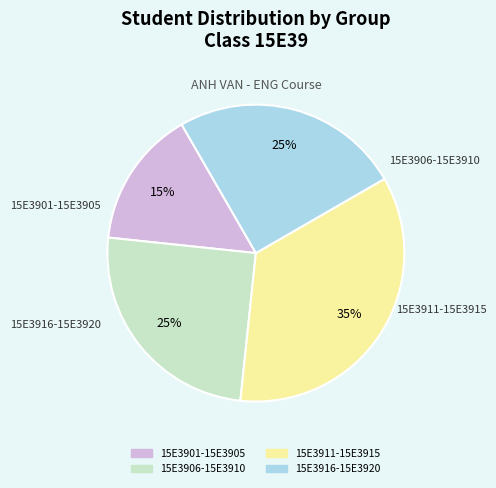

To the nearest percent, what portion does 15E3911-15E3915 represent?

35%